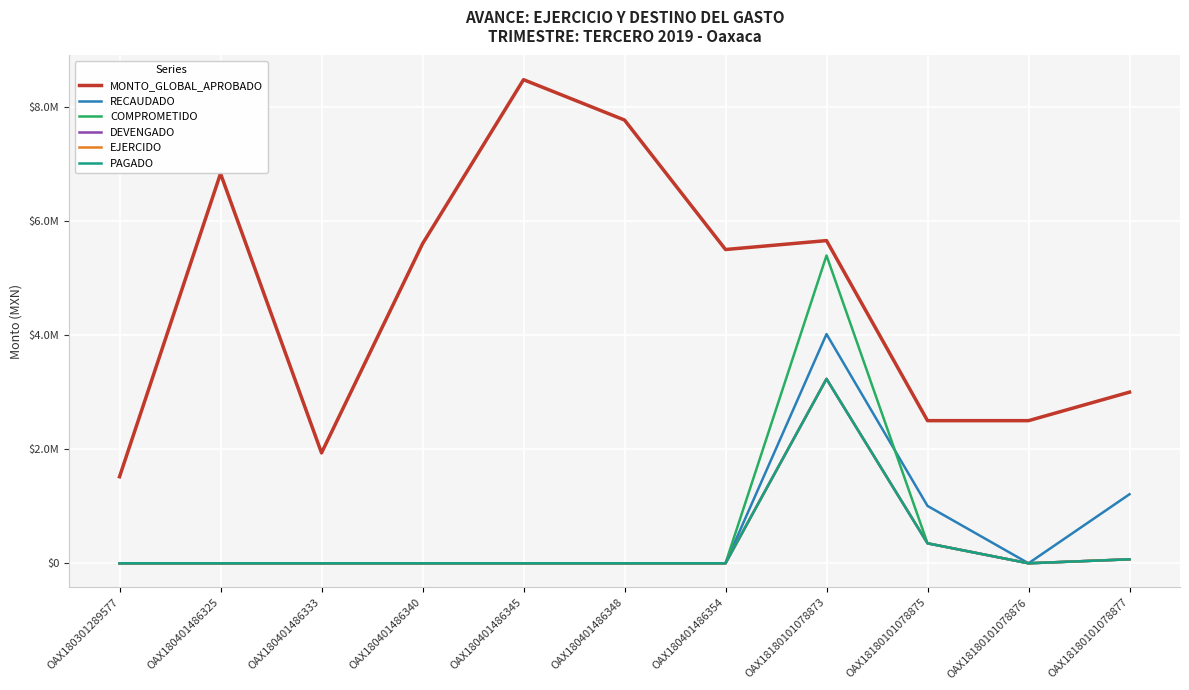

Reading left to right, what are all the values shown in this chart?

MONTO_GLOBAL_APROBADO: OAX180301289577=1517087.4	OAX180401486325=6831424.5	OAX180401486333=1935000.0	OAX180401486340=5600000.0	OAX180401486345=8477397.8	OAX180401486348=7770000.0	OAX180401486354=5500000.0	OAX18180101078873=5656409.9	OAX18180101078875=2500000.0	OAX18180101078876=2500000.0	OAX18180101078877=3000000.0
RECAUDADO: OAX180301289577=0.0	OAX180401486325=0.0	OAX180401486333=0.0	OAX180401486340=0.0	OAX180401486345=0.0	OAX180401486348=0.0	OAX180401486354=0.0	OAX18180101078873=4017589.2	OAX18180101078875=1005640.0	OAX18180101078876=0.0	OAX18180101078877=1210007.9
COMPROMETIDO: OAX180301289577=0.0	OAX180401486325=0.0	OAX180401486333=0.0	OAX180401486340=0.0	OAX180401486345=0.0	OAX180401486348=0.0	OAX180401486354=0.0	OAX18180101078873=5395489.9	OAX18180101078875=349945.8	OAX18180101078876=0.0	OAX18180101078877=69666.5
DEVENGADO: OAX180301289577=0.0	OAX180401486325=0.0	OAX180401486333=0.0	OAX180401486340=0.0	OAX180401486345=0.0	OAX180401486348=0.0	OAX180401486354=0.0	OAX18180101078873=3232089.9	OAX18180101078875=349945.8	OAX18180101078876=0.0	OAX18180101078877=69666.5
EJERCIDO: OAX180301289577=0.0	OAX180401486325=0.0	OAX180401486333=0.0	OAX180401486340=0.0	OAX180401486345=0.0	OAX180401486348=0.0	OAX180401486354=0.0	OAX18180101078873=3232089.9	OAX18180101078875=349945.8	OAX18180101078876=0.0	OAX18180101078877=69666.5
PAGADO: OAX180301289577=0.0	OAX180401486325=0.0	OAX180401486333=0.0	OAX180401486340=0.0	OAX180401486345=0.0	OAX180401486348=0.0	OAX180401486354=0.0	OAX18180101078873=3232089.9	OAX18180101078875=349945.8	OAX18180101078876=0.0	OAX18180101078877=69666.5